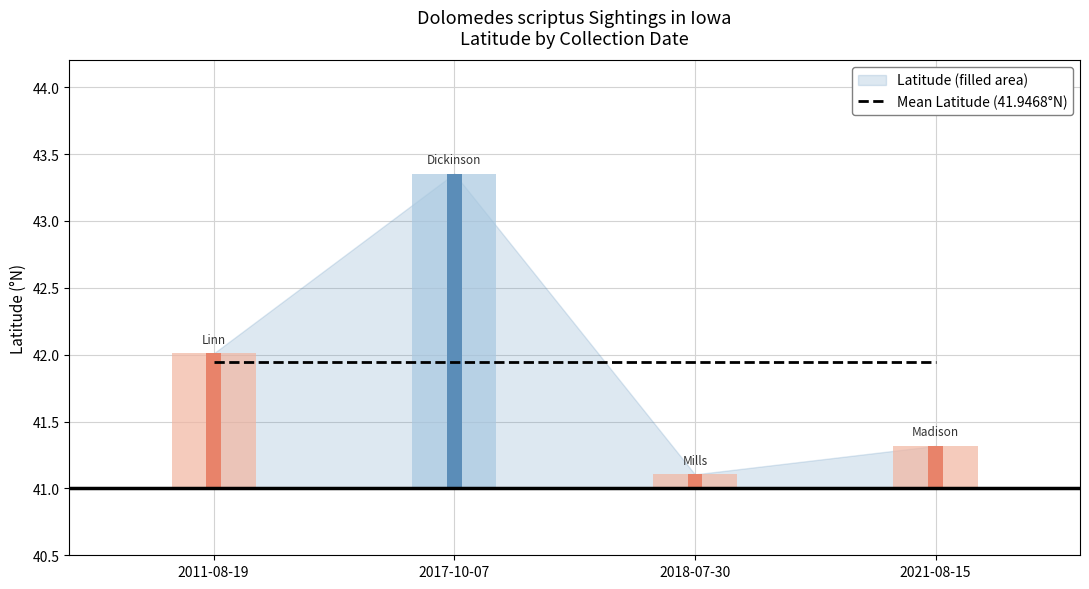

Reading left to right, what are all the values shown in this chart?

Latitude: 42.0	43.4	41.1	41.3
Count: 1.0	1.0	1.0	1.0